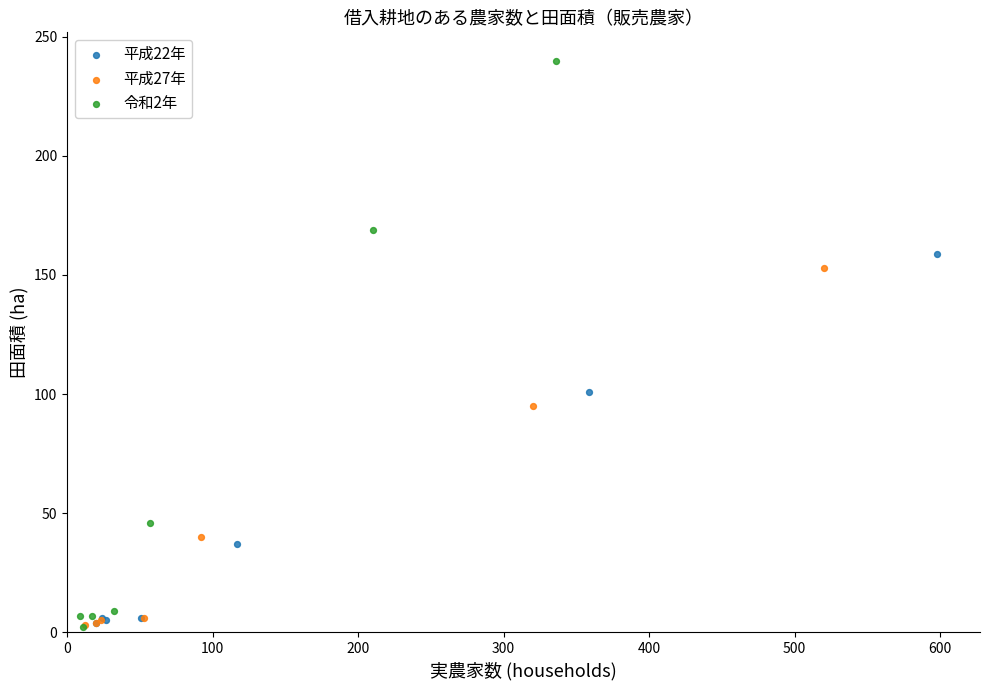

Which series reaches the maximum Y coordinate?

令和2年